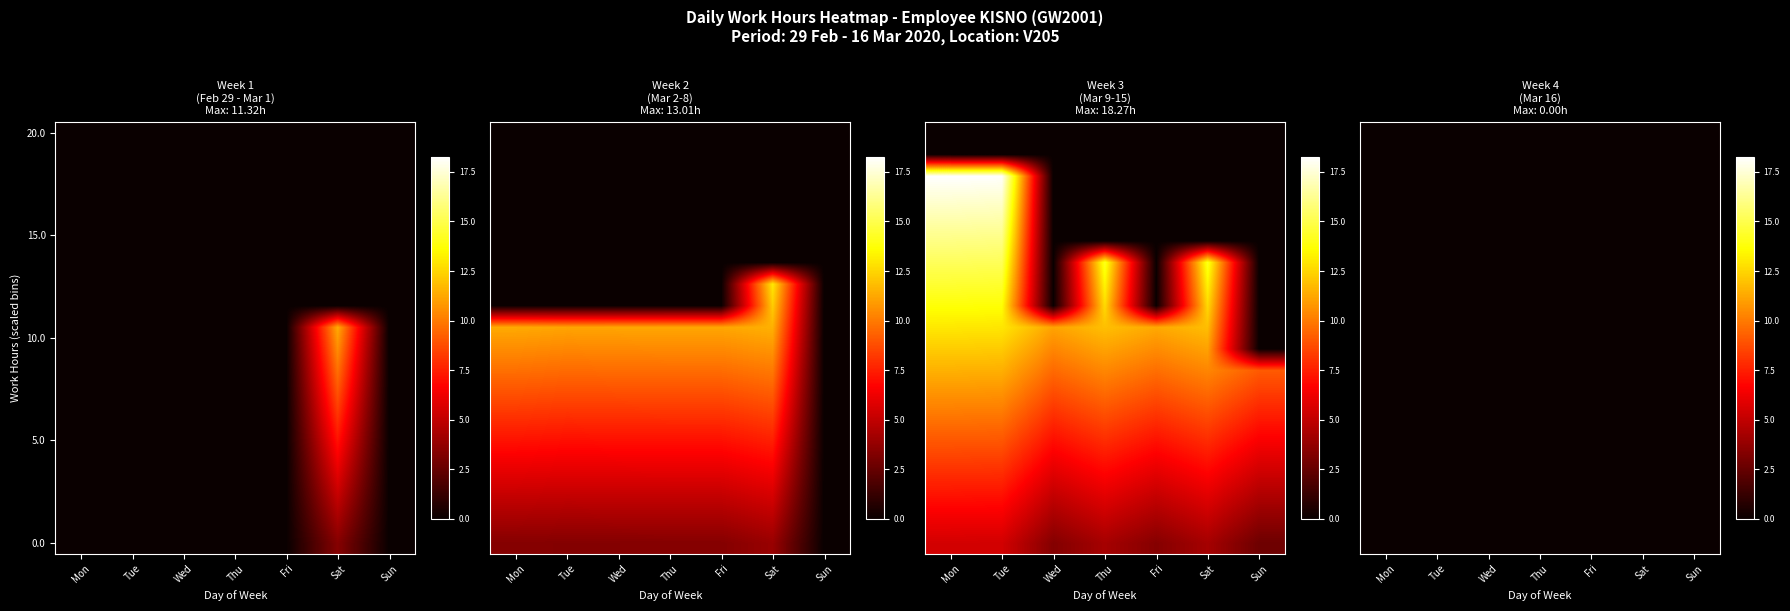

At which label does Tue first exceed 3?

Mon